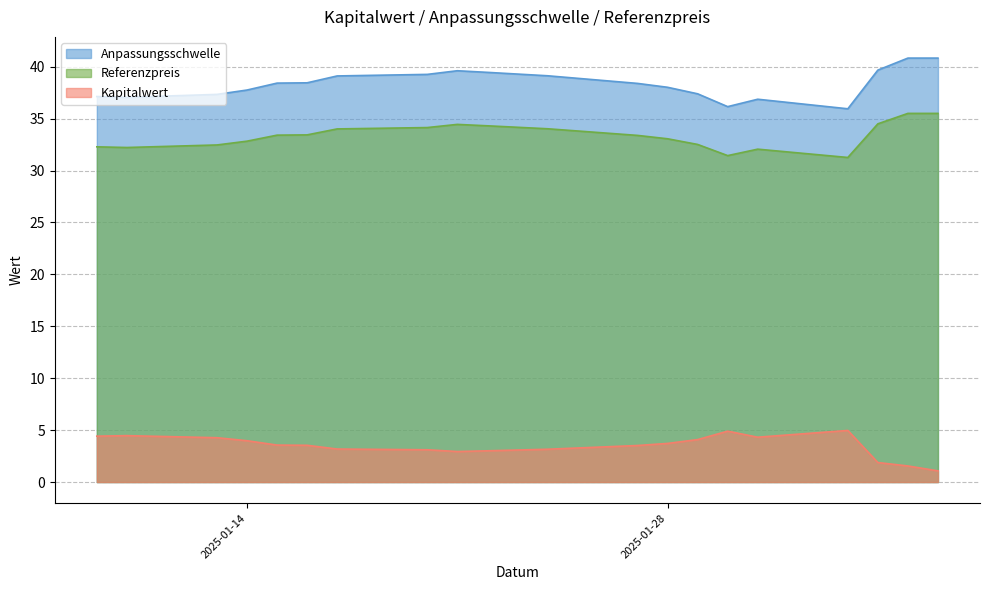

What value does the Kapitalwert series have at 2025-01-30?

4.9